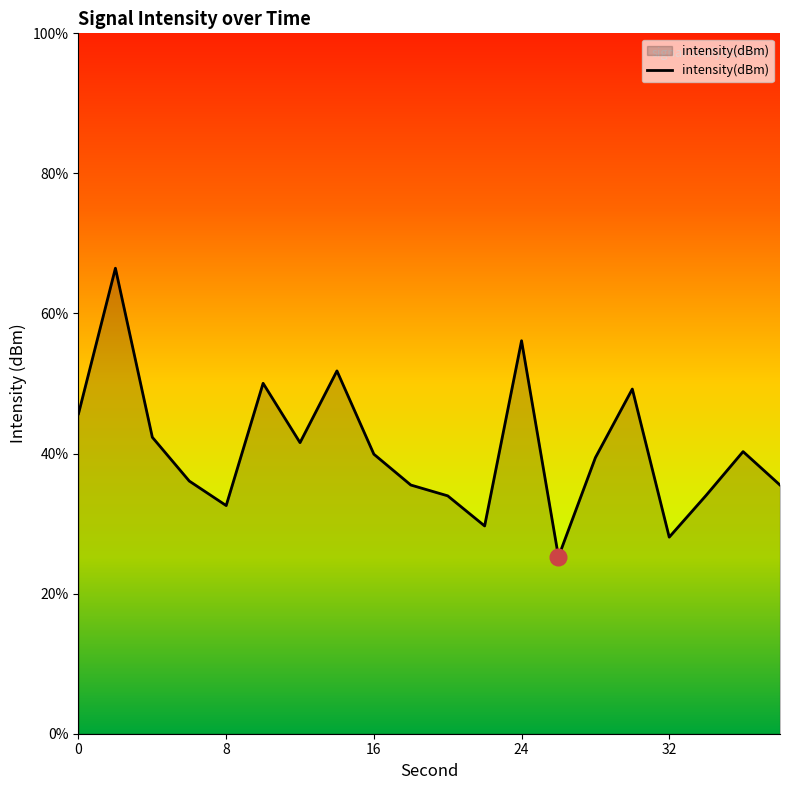

List the labels in order of value, smallest first.

26, 32, 22, 8, 20, 34, 38, 18, 6, 28, 16, 36, 12, 4, 0, 30, 10, 14, 24, 2